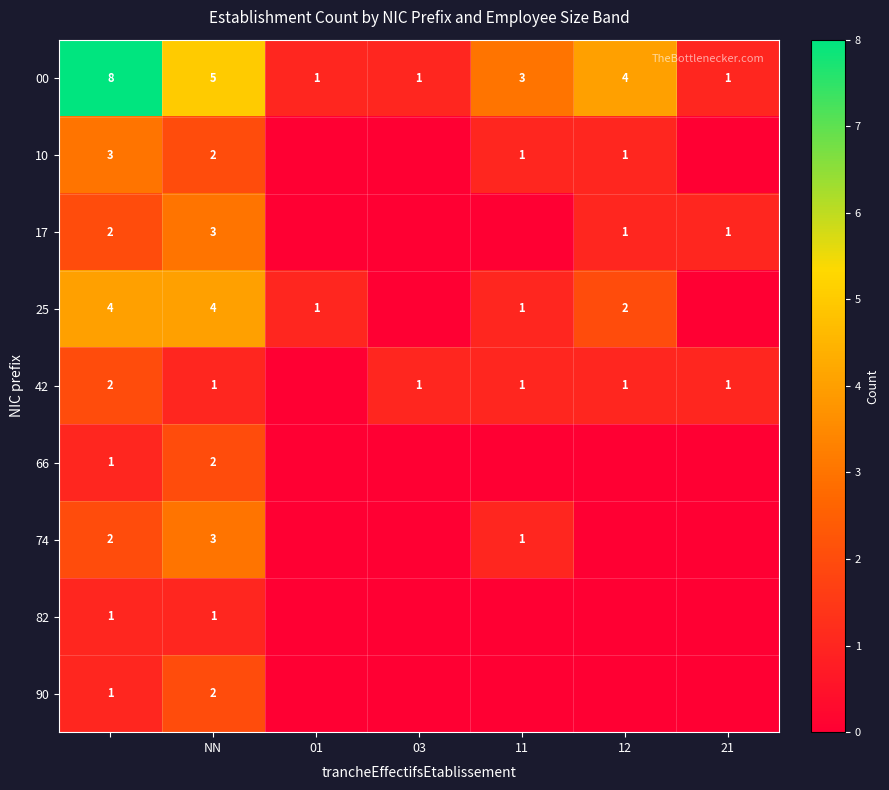

True or false: 00 has a value of 6 at 12.

False